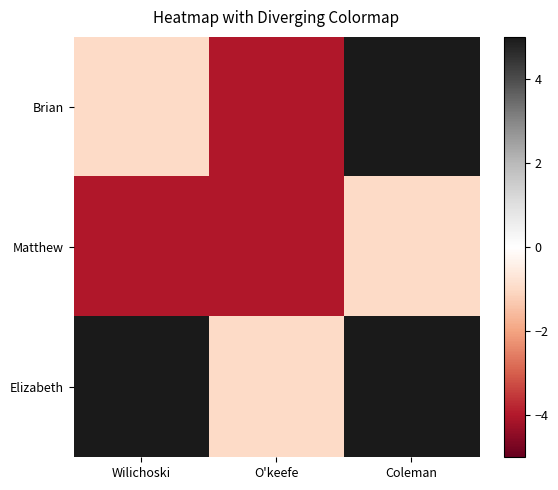

Rank the series by their average value, from lowest to highest.

Matthew, Brian, Elizabeth